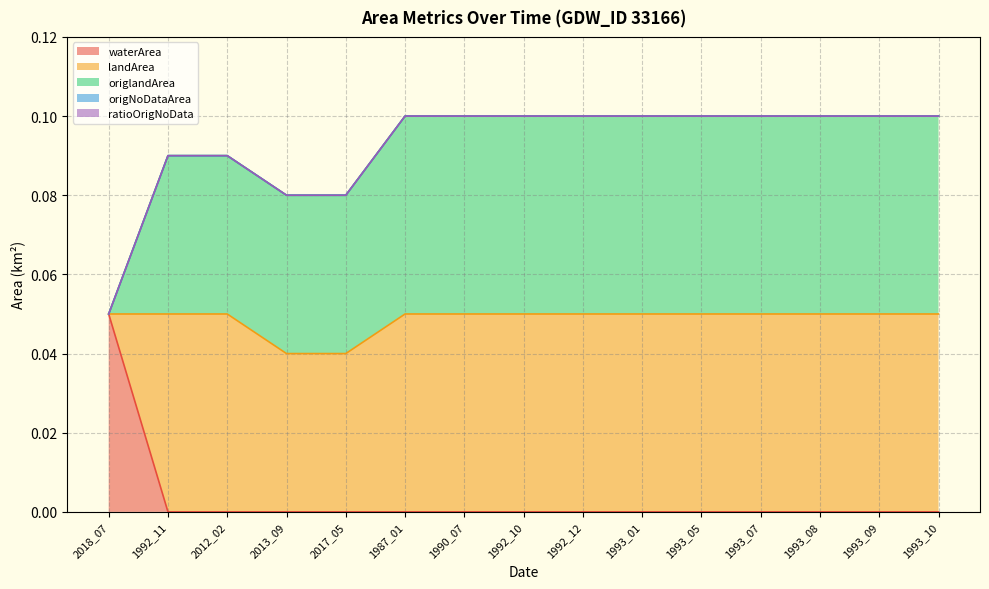

How many data points does each series have?

15